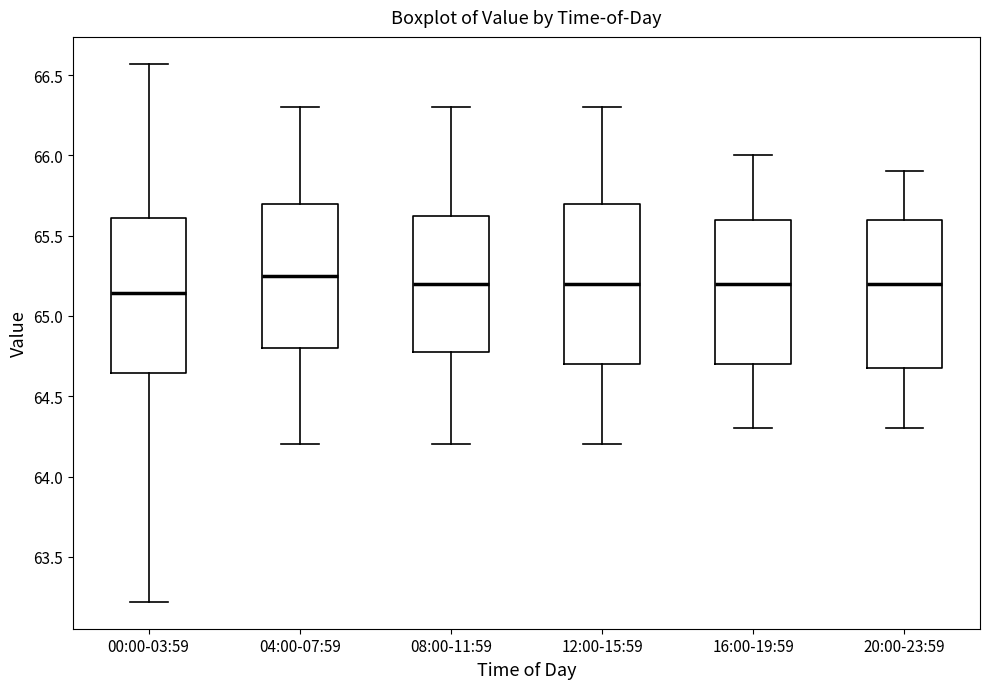

Which box has the lowest median line?

00:00-03:59